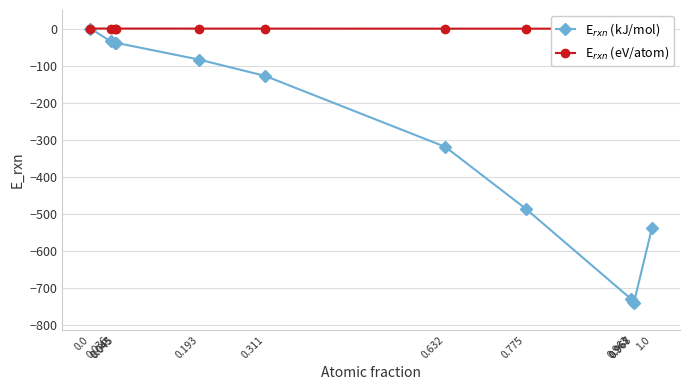

True or false: E$_{rxn}$ (kJ/mol) has a value of -486.1 at 0.775.

True